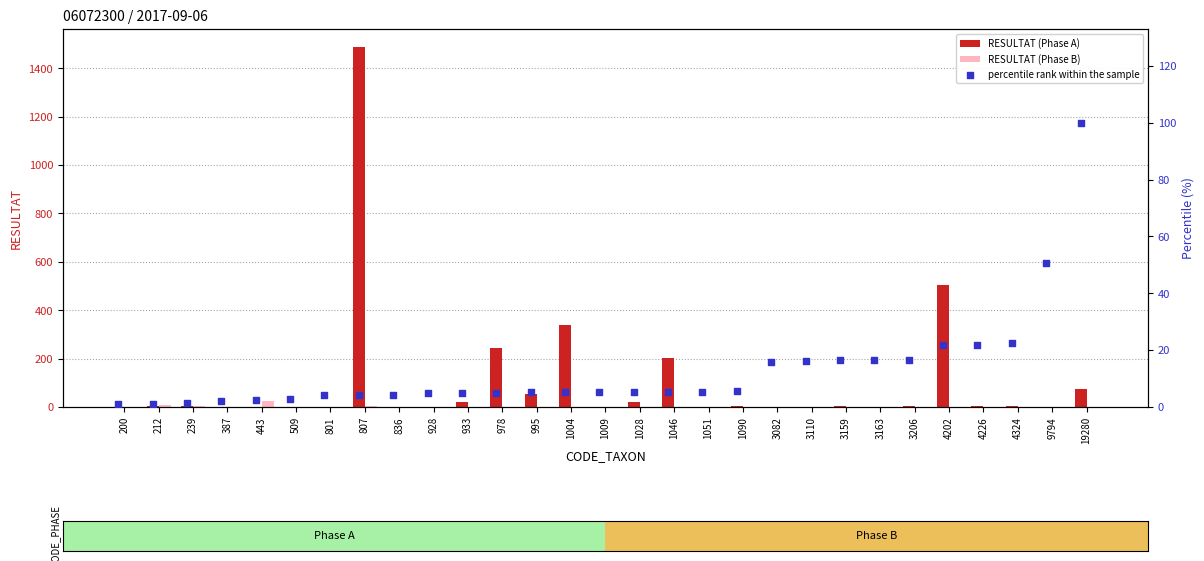

Which series reaches the maximum Y coordinate?

RESULTAT (Phase A)